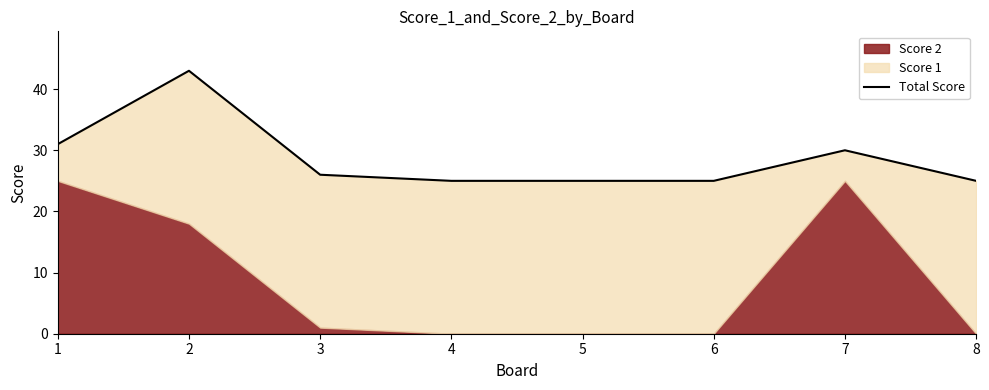

True or false: there are more than 2 points higher than both neighbors.

False